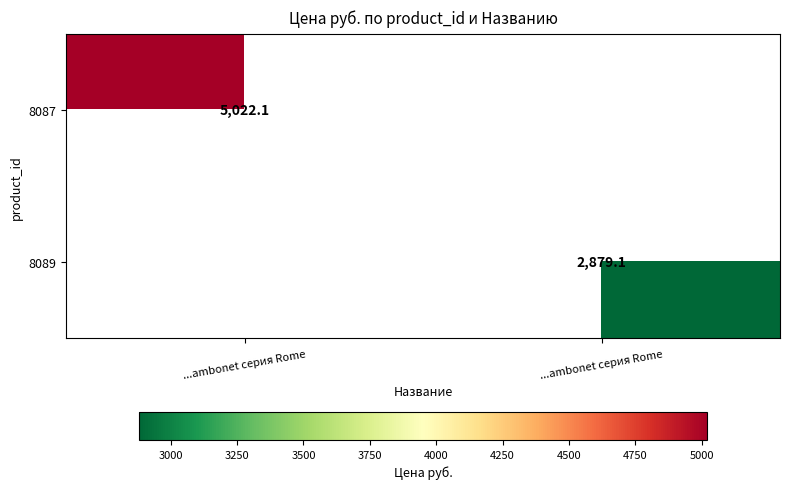

At how many categories does at least one series exceed 3549?

1